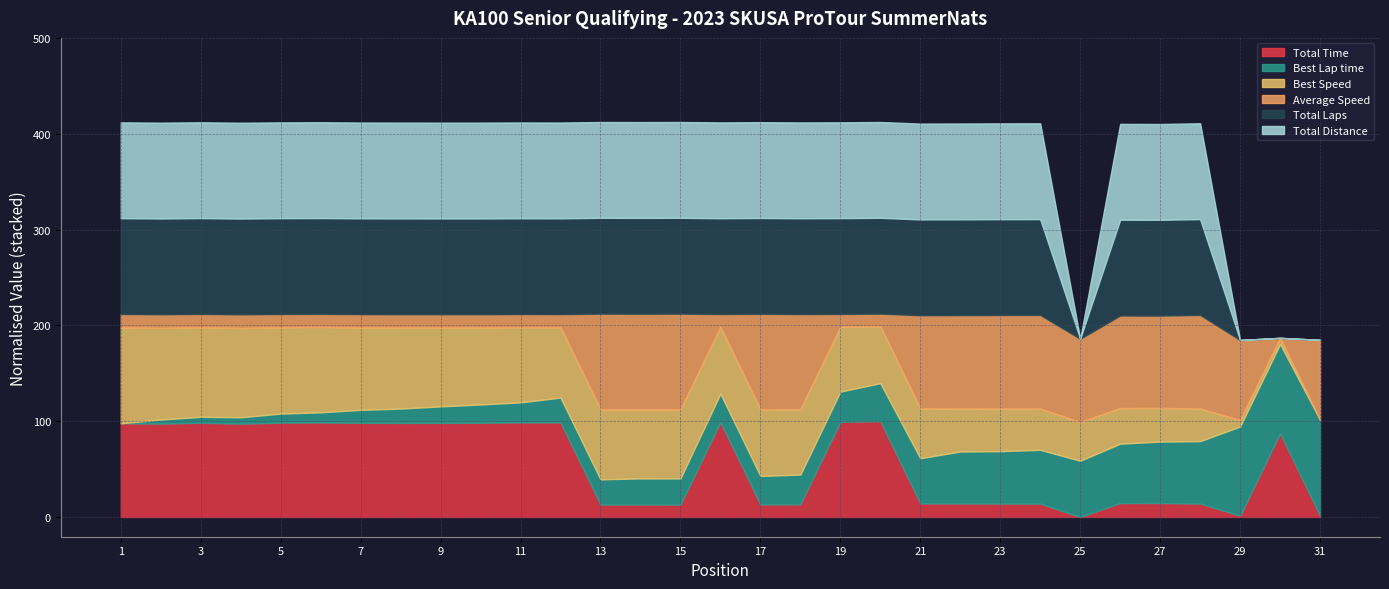

True or false: Average Speed and Total Laps intersect in this chart.

False